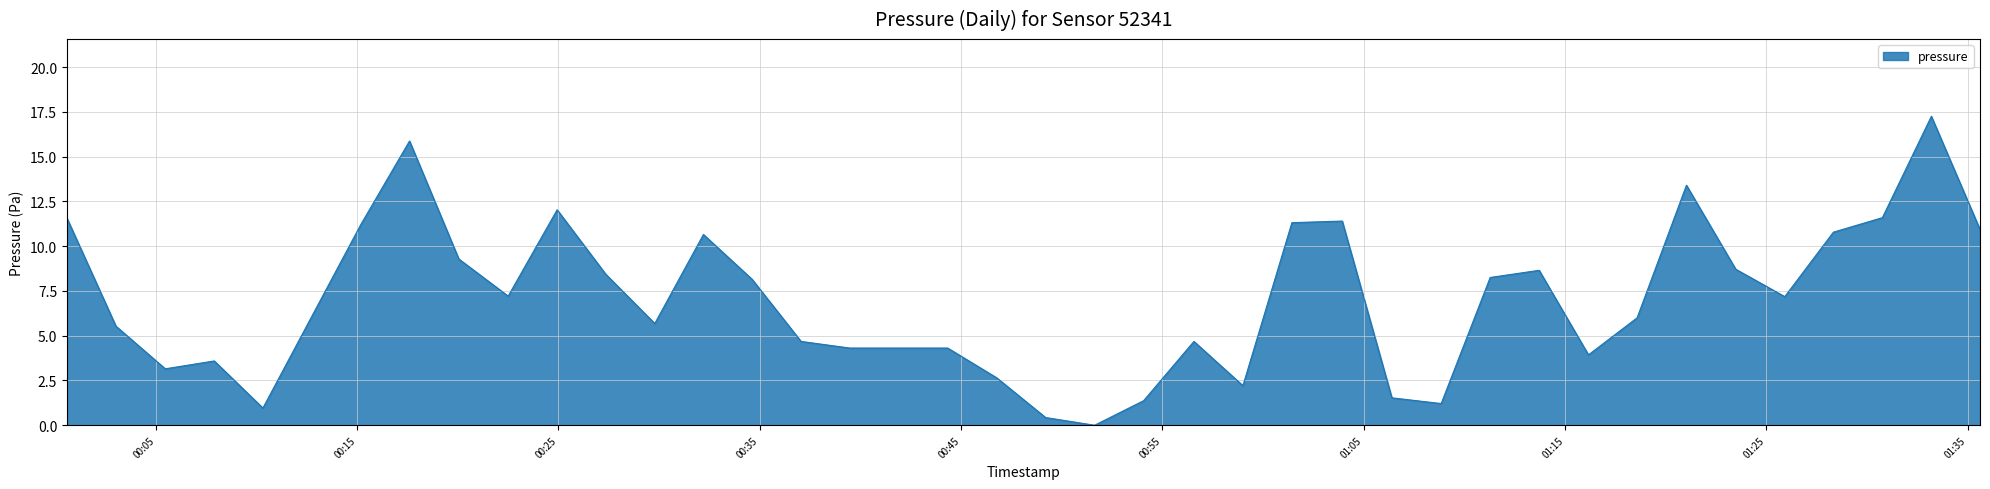

How many lines are shown in the chart?

1